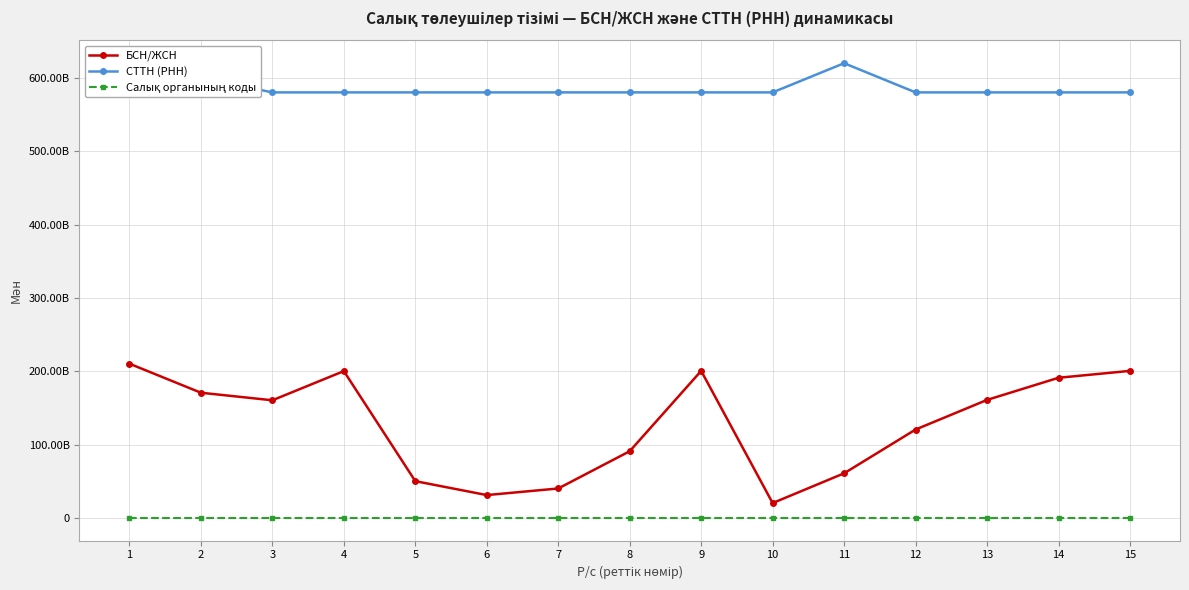

Does the chart have visible grid lines?

Yes